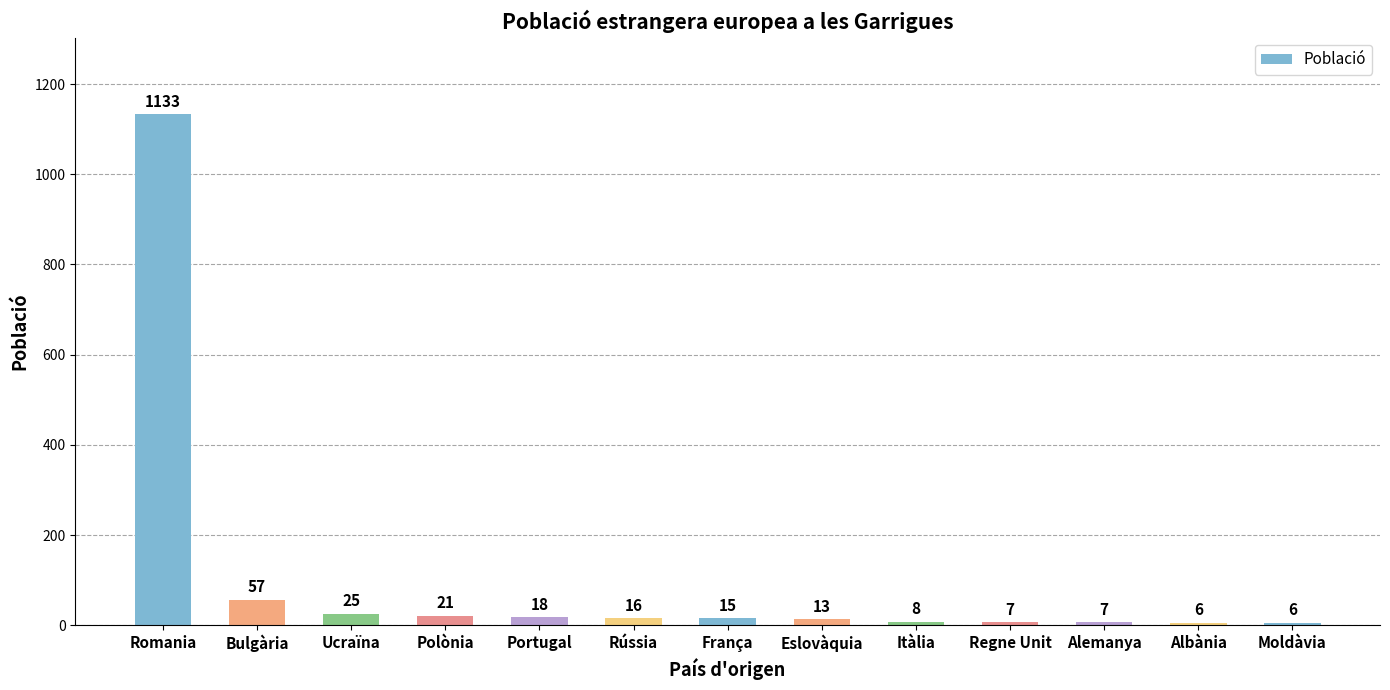

Approximately how many times larger is the value at Itàlia compared to Regne Unit?

1.1